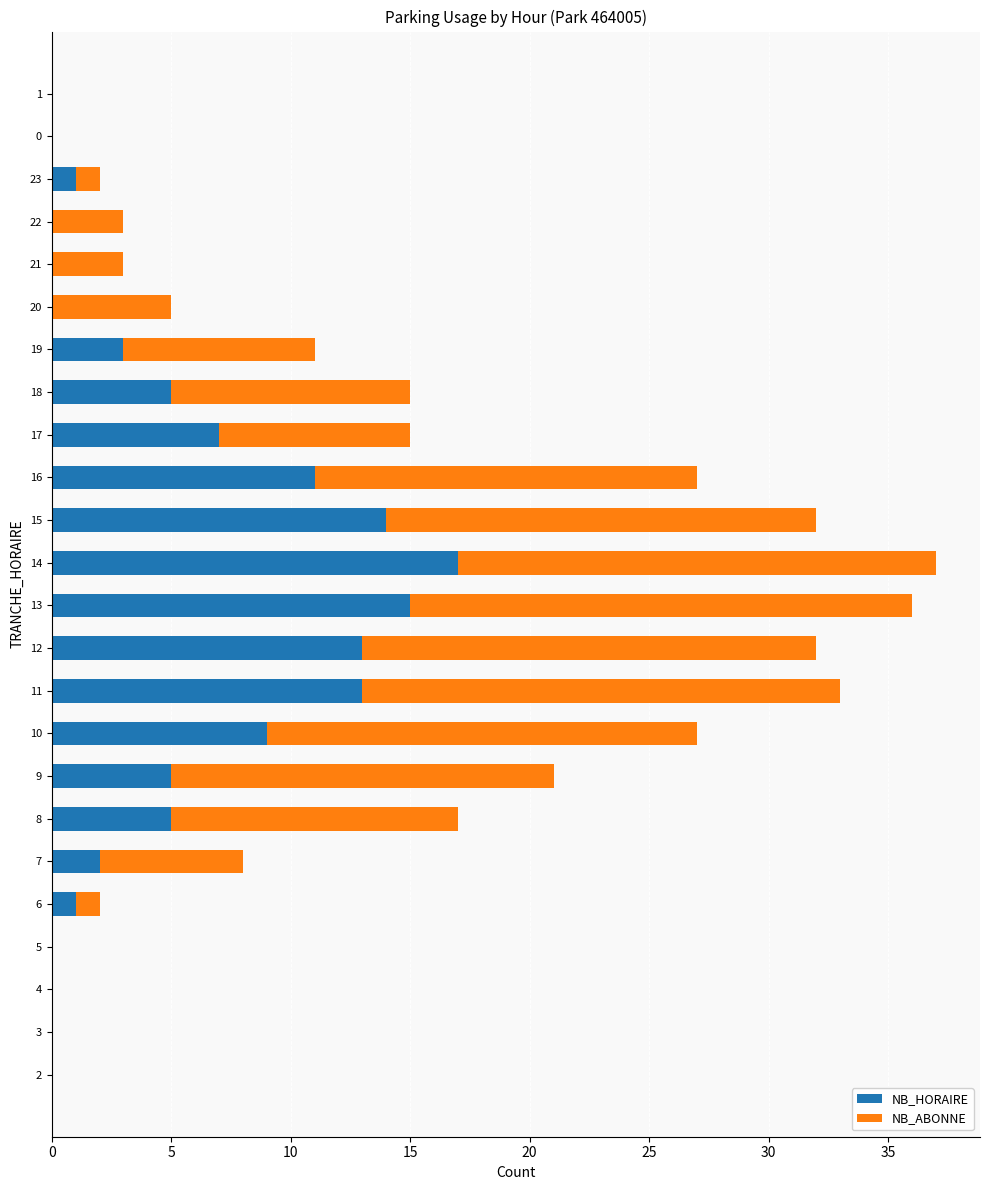

What is the highest value of the NB_HORAIRE series?

17